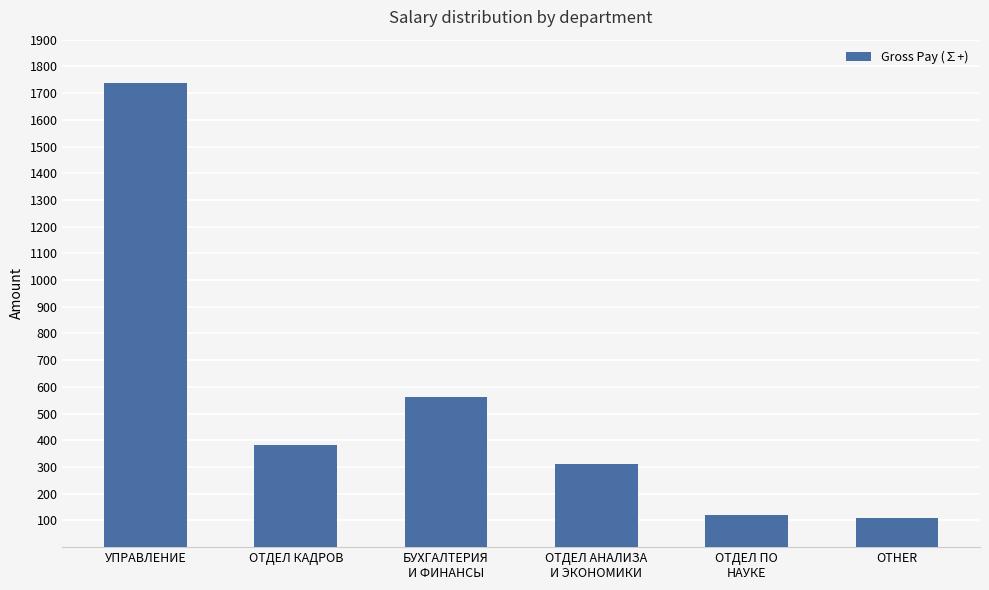

Reading right to left, extract all data points from this chart.

OTHER=109.4	ОТДЕЛ ПО
НАУКЕ=118.9	ОТДЕЛ АНАЛИЗА
И ЭКОНОМИКИ=312.0	БУХГАЛТЕРИЯ
И ФИНАНСЫ=563.4	ОТДЕЛ КАДРОВ=383.1	УПРАВЛЕНИЕ=1736.8